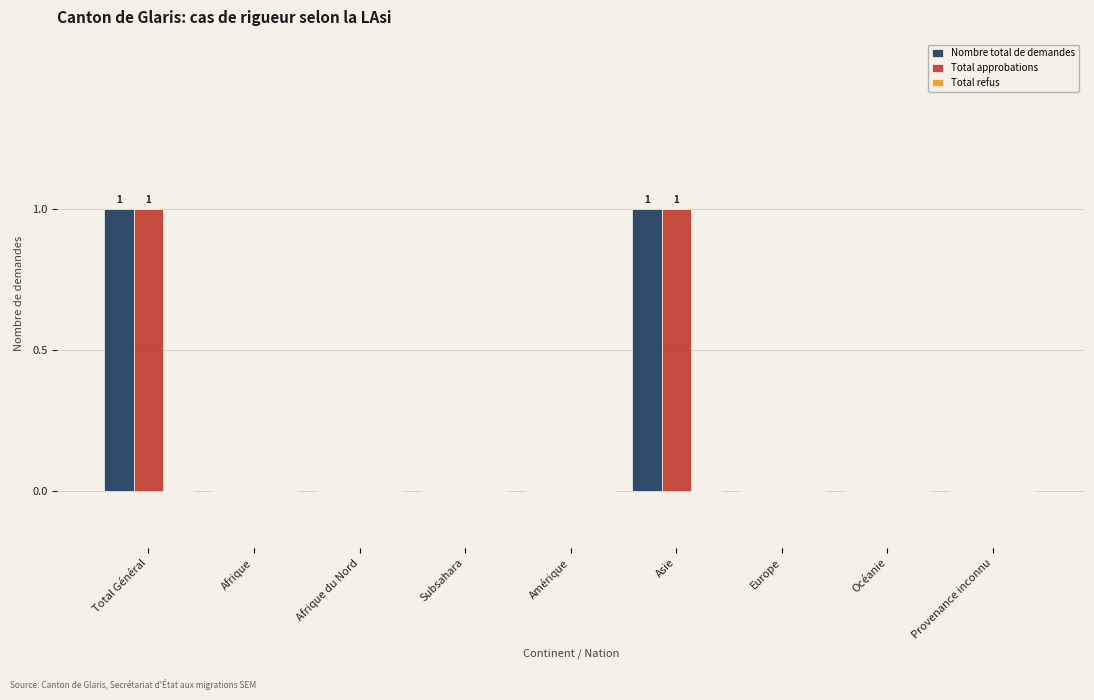

The Total approbations series shows 0 at Subsahara. True or false?

True